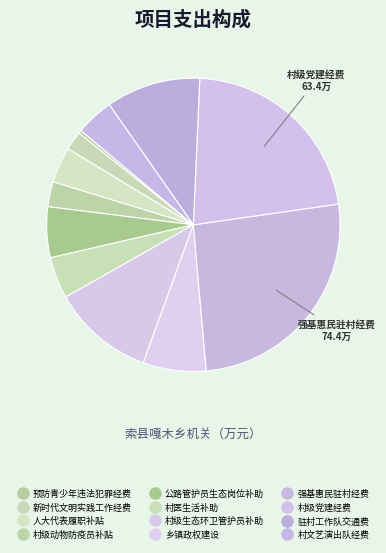

Is there any slice that represents more than half of the pie?

No